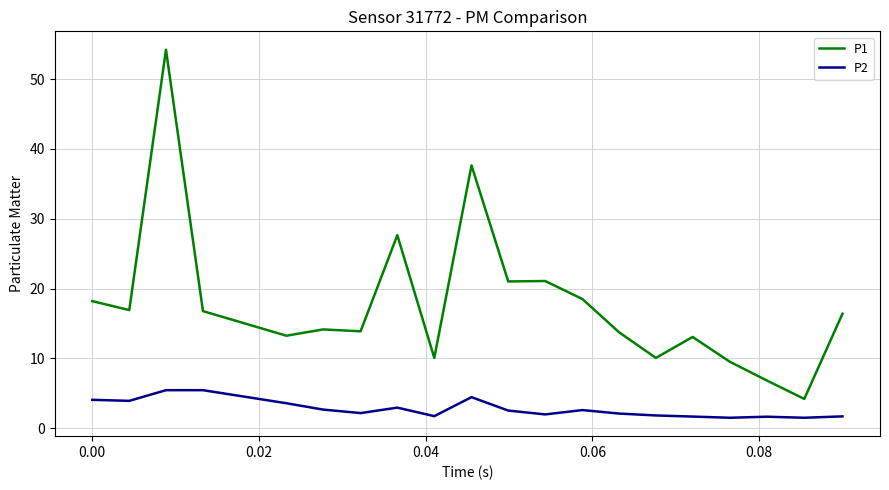

True or false: P2 has more than 0 interior local peaks.

True